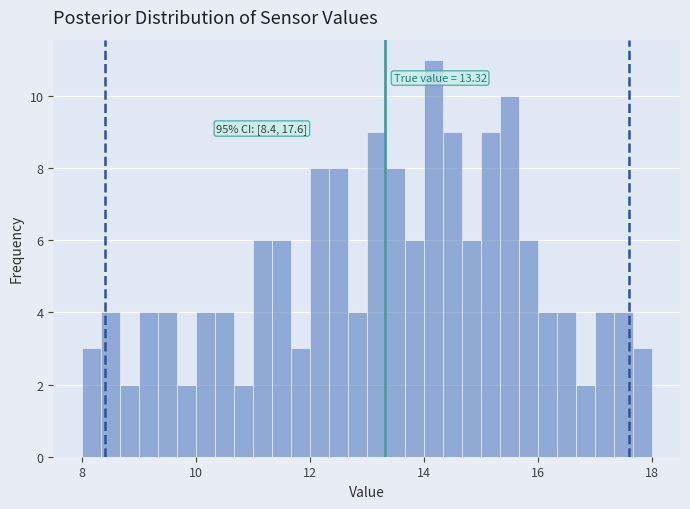

Read against the x-axis, roughly where is the centre of the tallest bar?

14.2